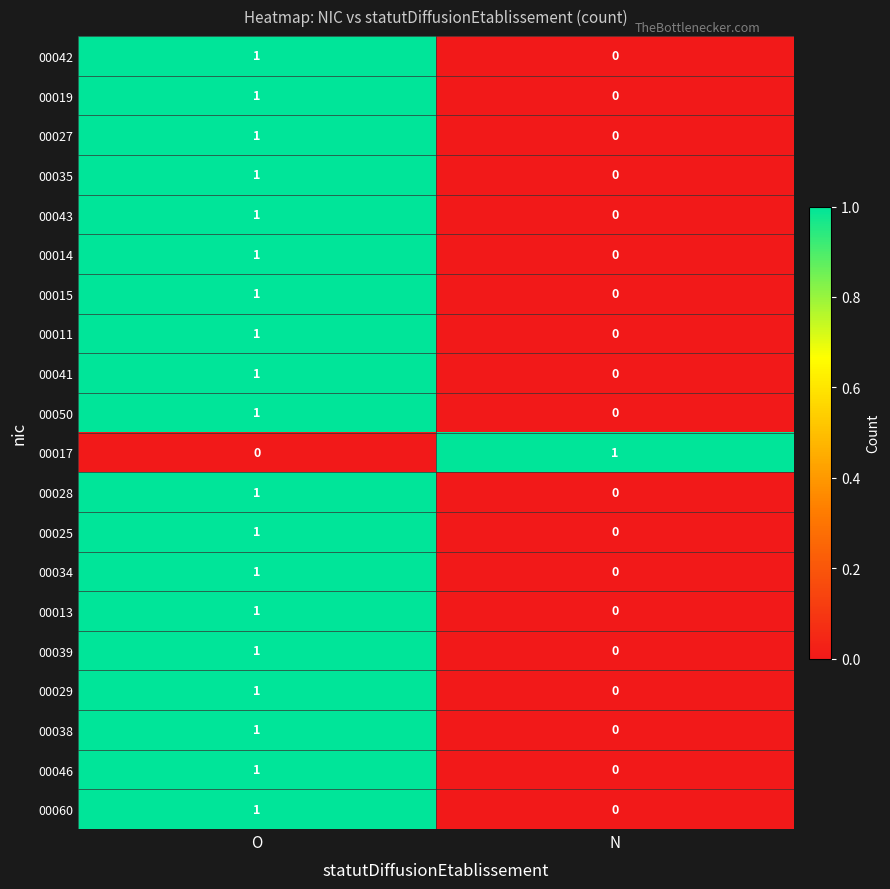

Rank the categories by 00014 value from lowest to highest.

N, O